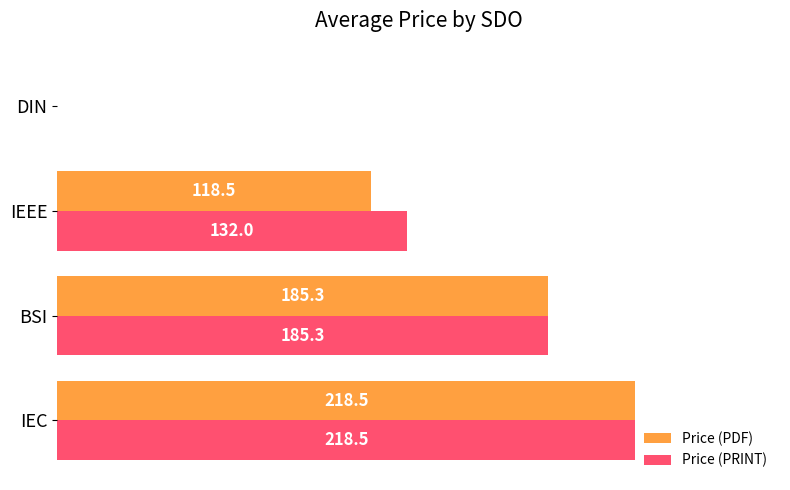

At which label does Price (PRINT) reach its peak?

IEC